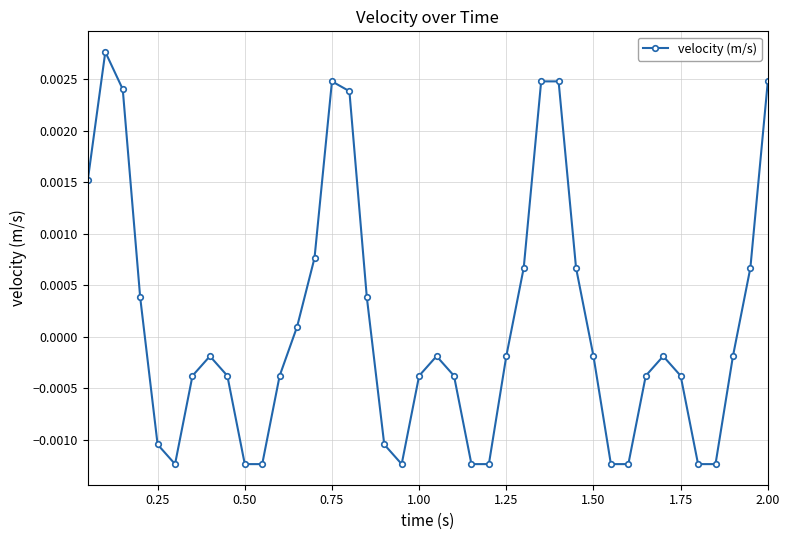

How many values exceed 0?

15